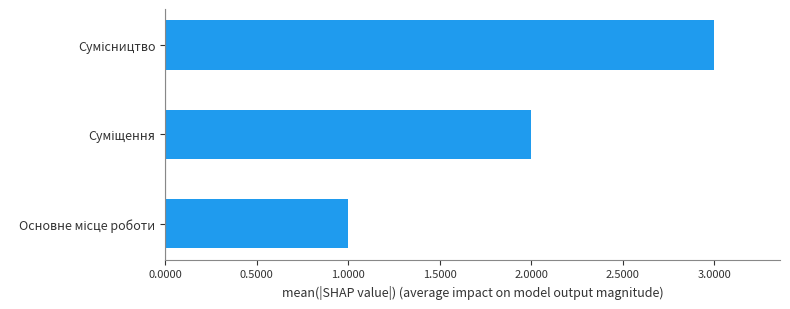

What is the greatest value displayed?

3